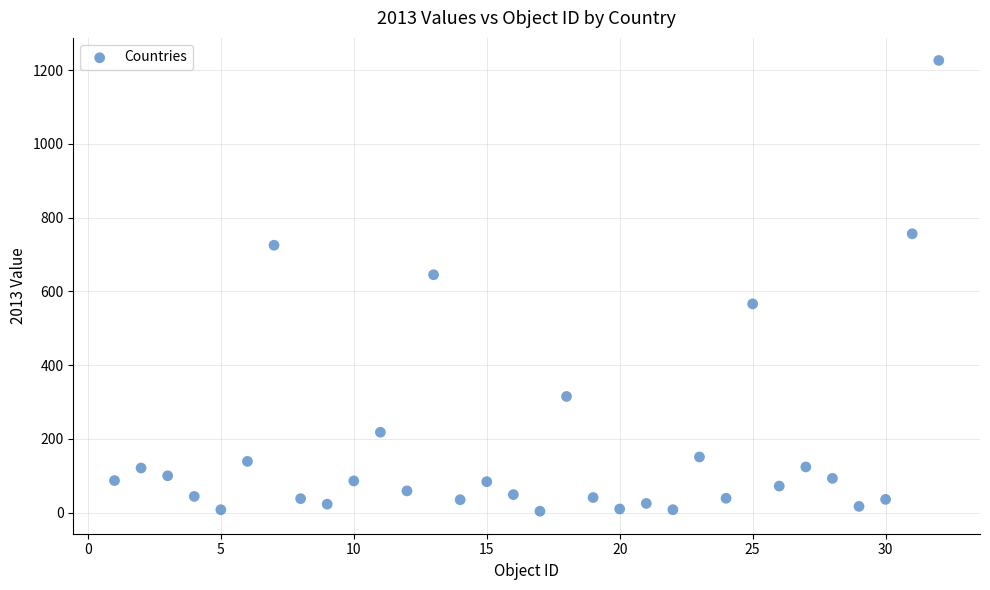

What is the range of X values (max minus min)?

31